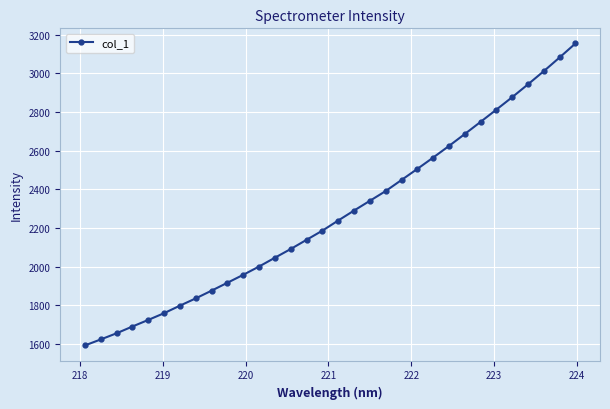

What is the greatest value displayed?

3154.8